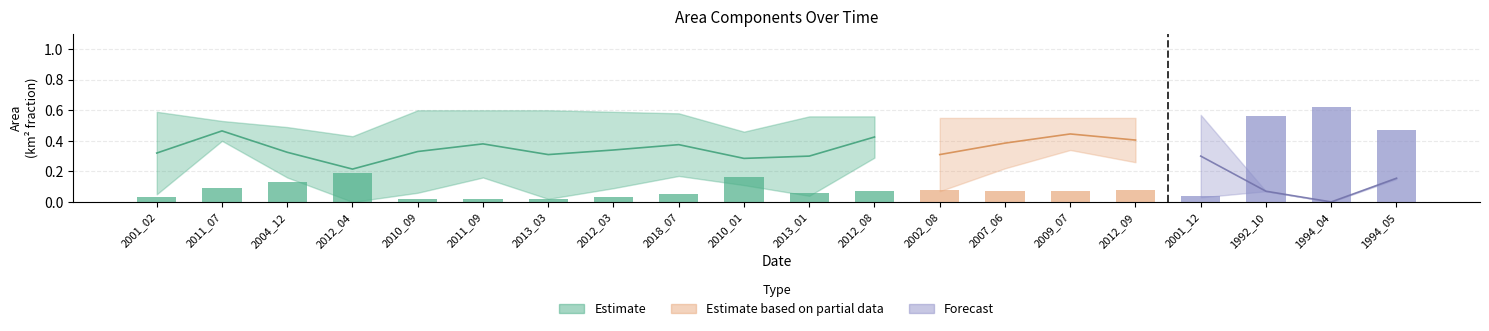

What is the greatest value displayed?

0.6